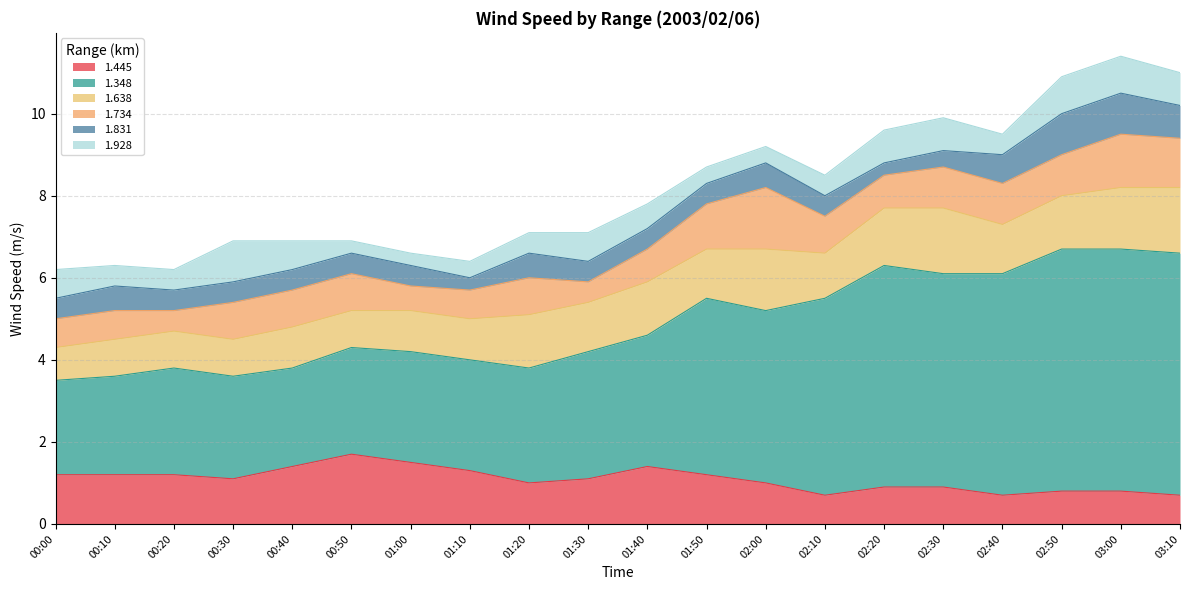

List the series in order of their peak value, highest first.

1.348, 1.445, 1.638, 1.734, 1.831, 1.928